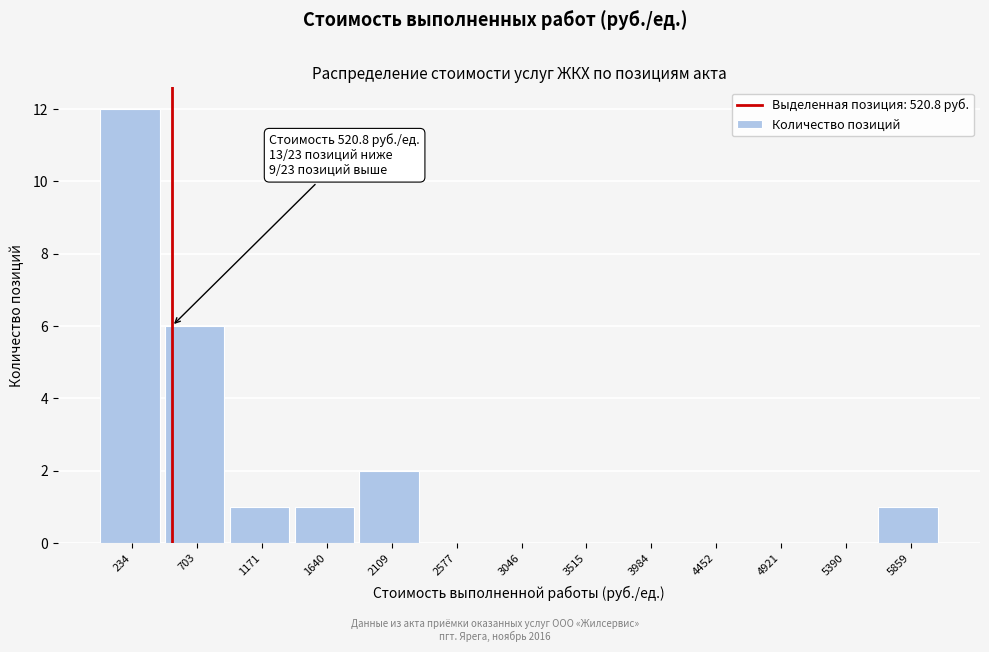

Which range on the x-axis has the tallest bar?

0 to 450